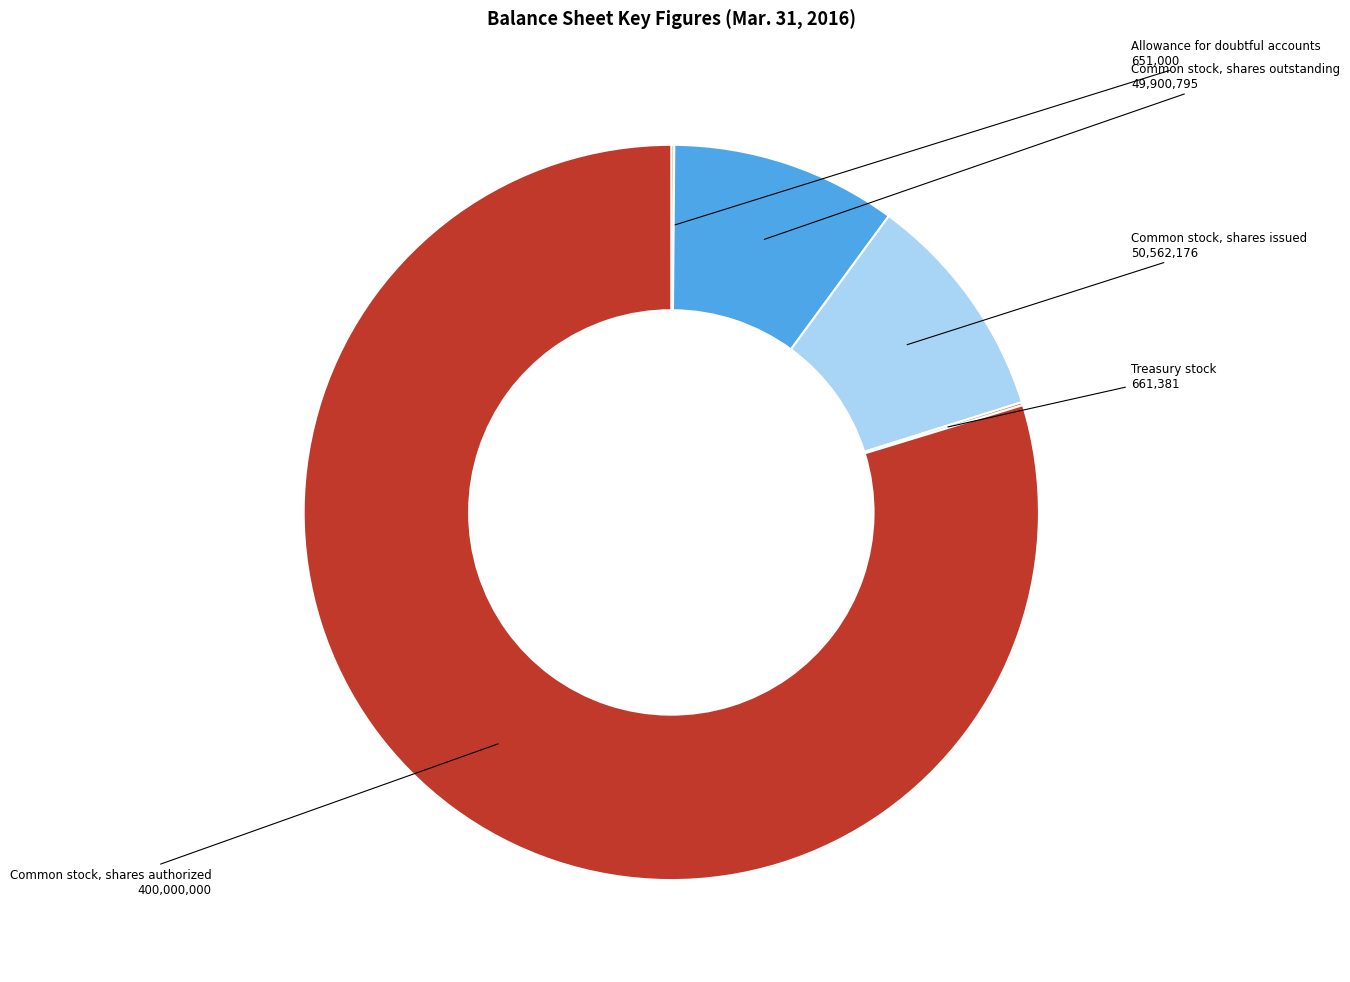

Combined, do Common stock, shares outstanding and Common stock, shares issued account for over 50%?

No